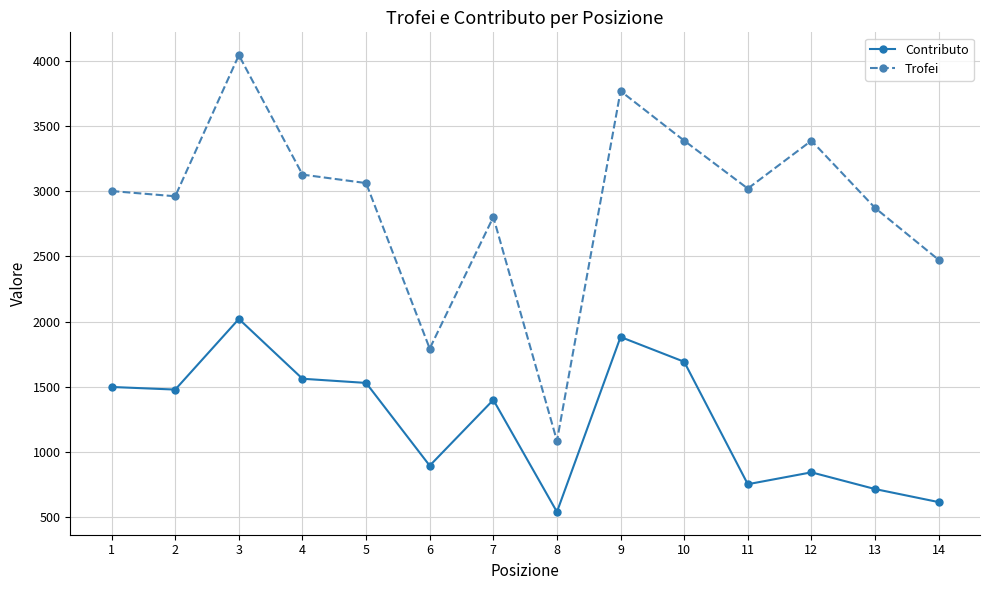

Rank the series by their average value, from lowest to highest.

Contributo, Trofei